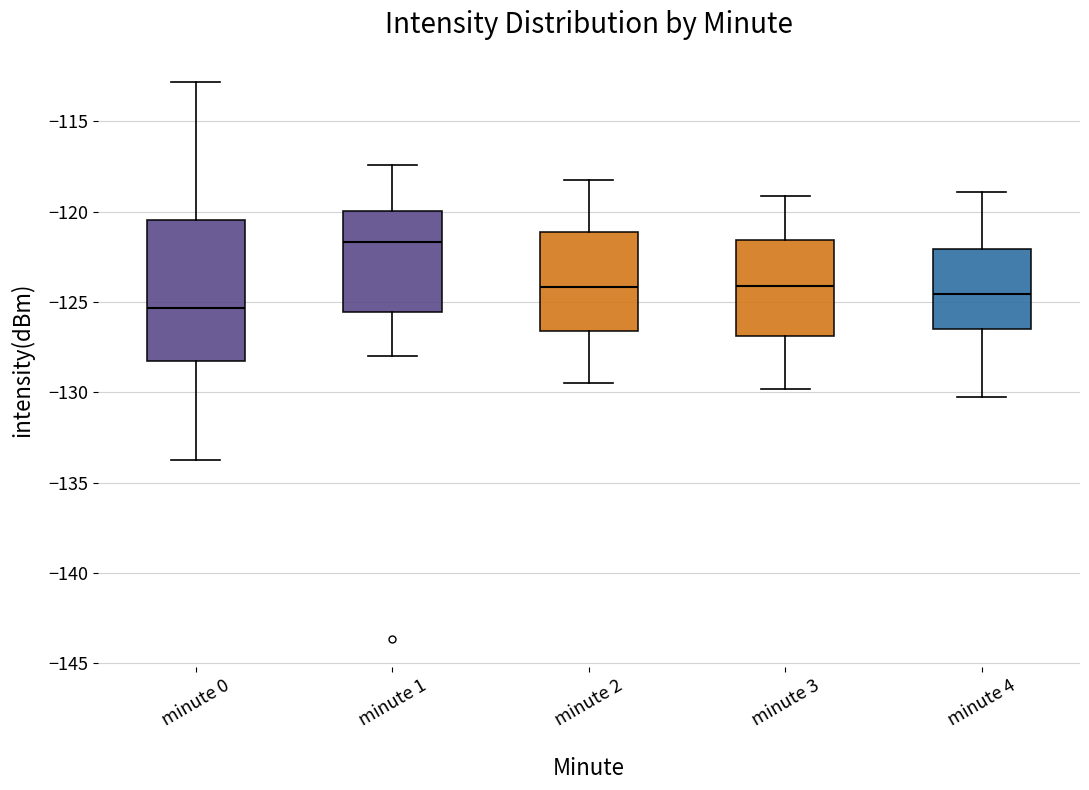

Which box is the tallest, from its lower edge to its upper edge?

minute 0